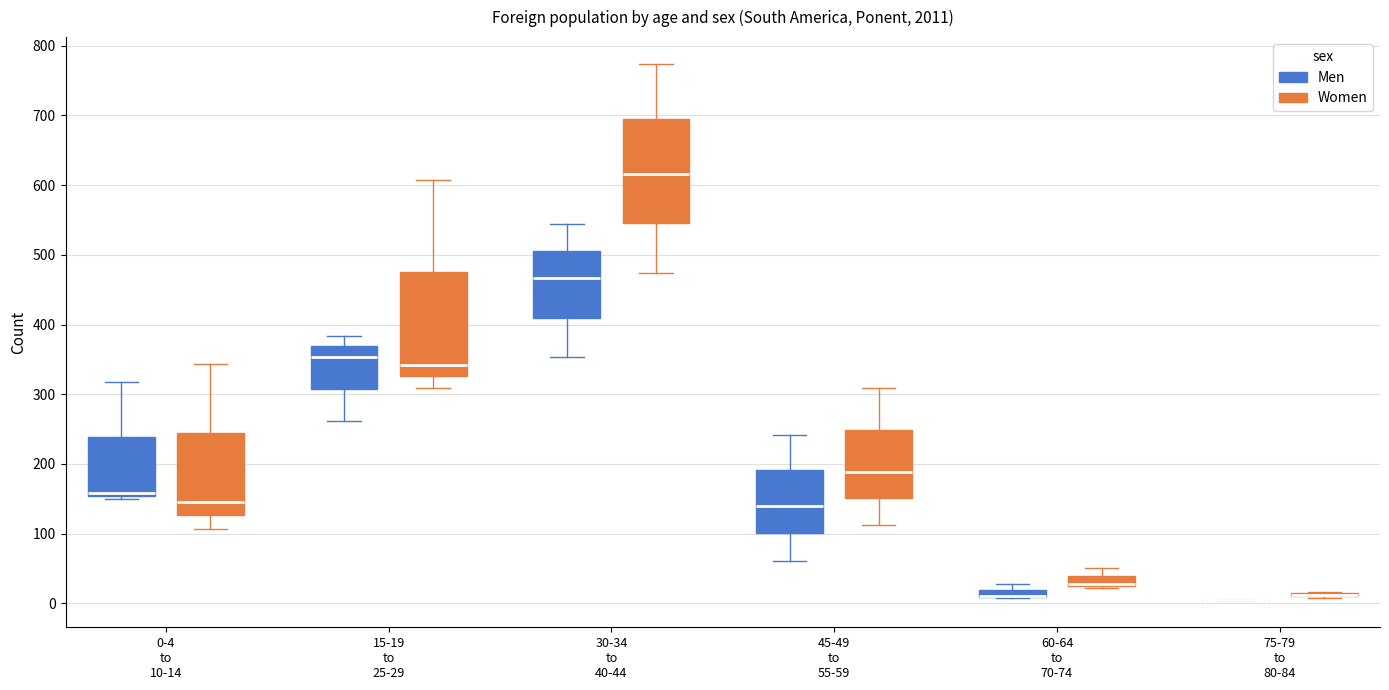

Where does the lower whisker of the box for 30-34 to 40-44 (Men) end on the y-axis? The values are not printed on the chart, so give them approximately, as read against the axis.

350